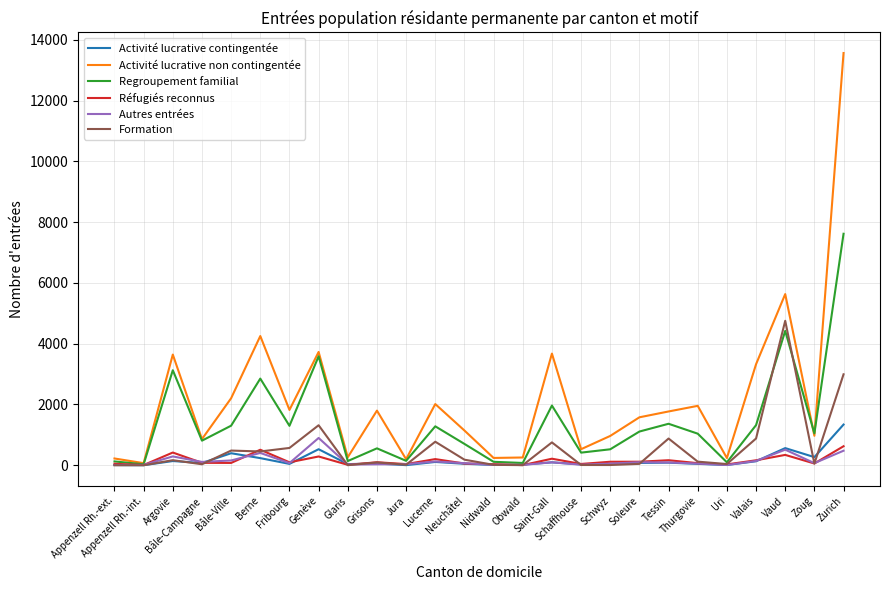

Which series has the largest total across all categories?

Activité lucrative non contingentée